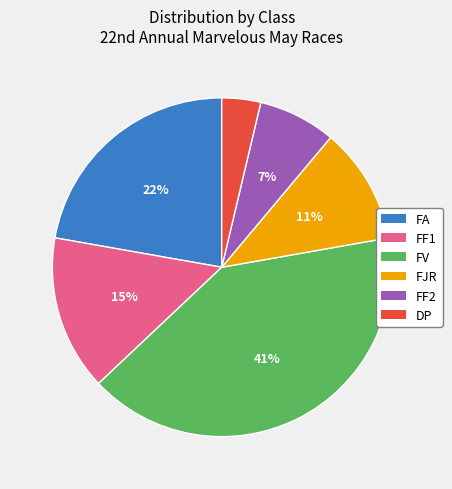

Is the sum of FF1 and FA greater than half?

No